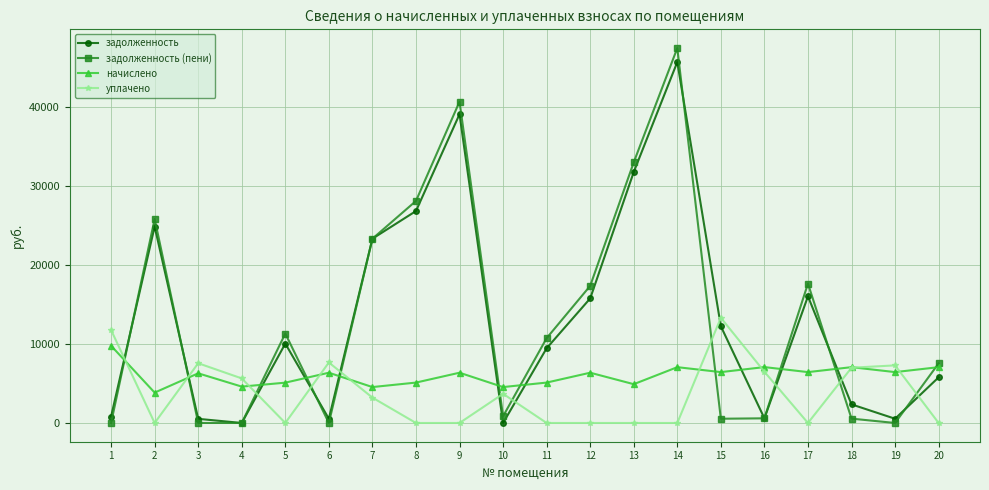

Where is задолженность (пени) nearest to the value 23699?

7